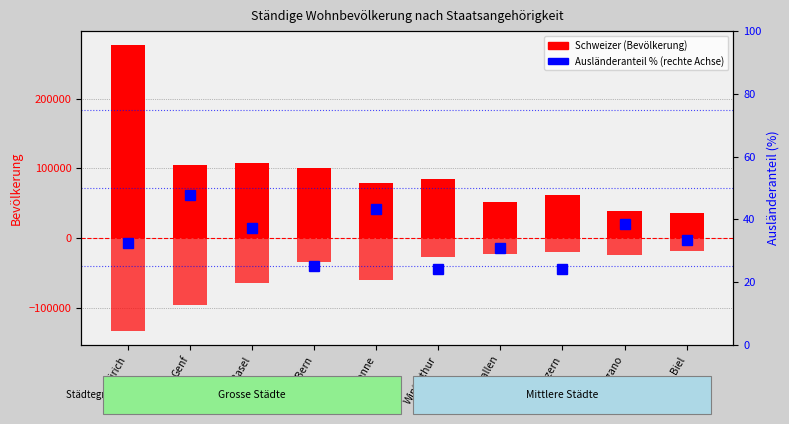

What is the difference between the second highest and second lowest values in the Schweizer series?

68486.0